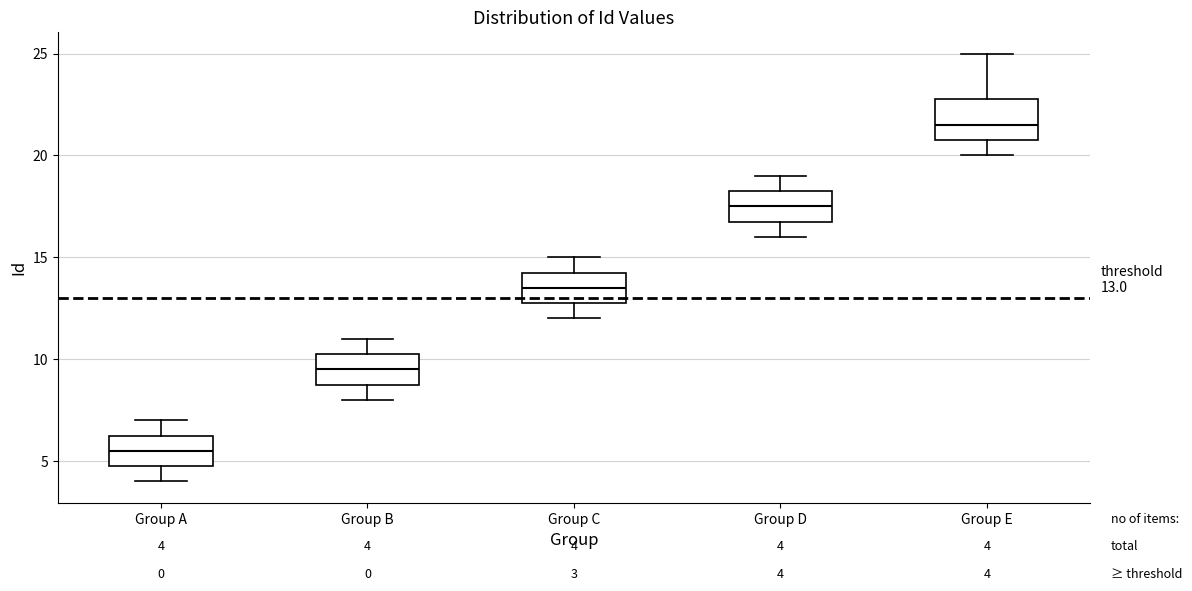

Comparing the boxes themselves (not the whiskers), which one is the tallest?

Group E